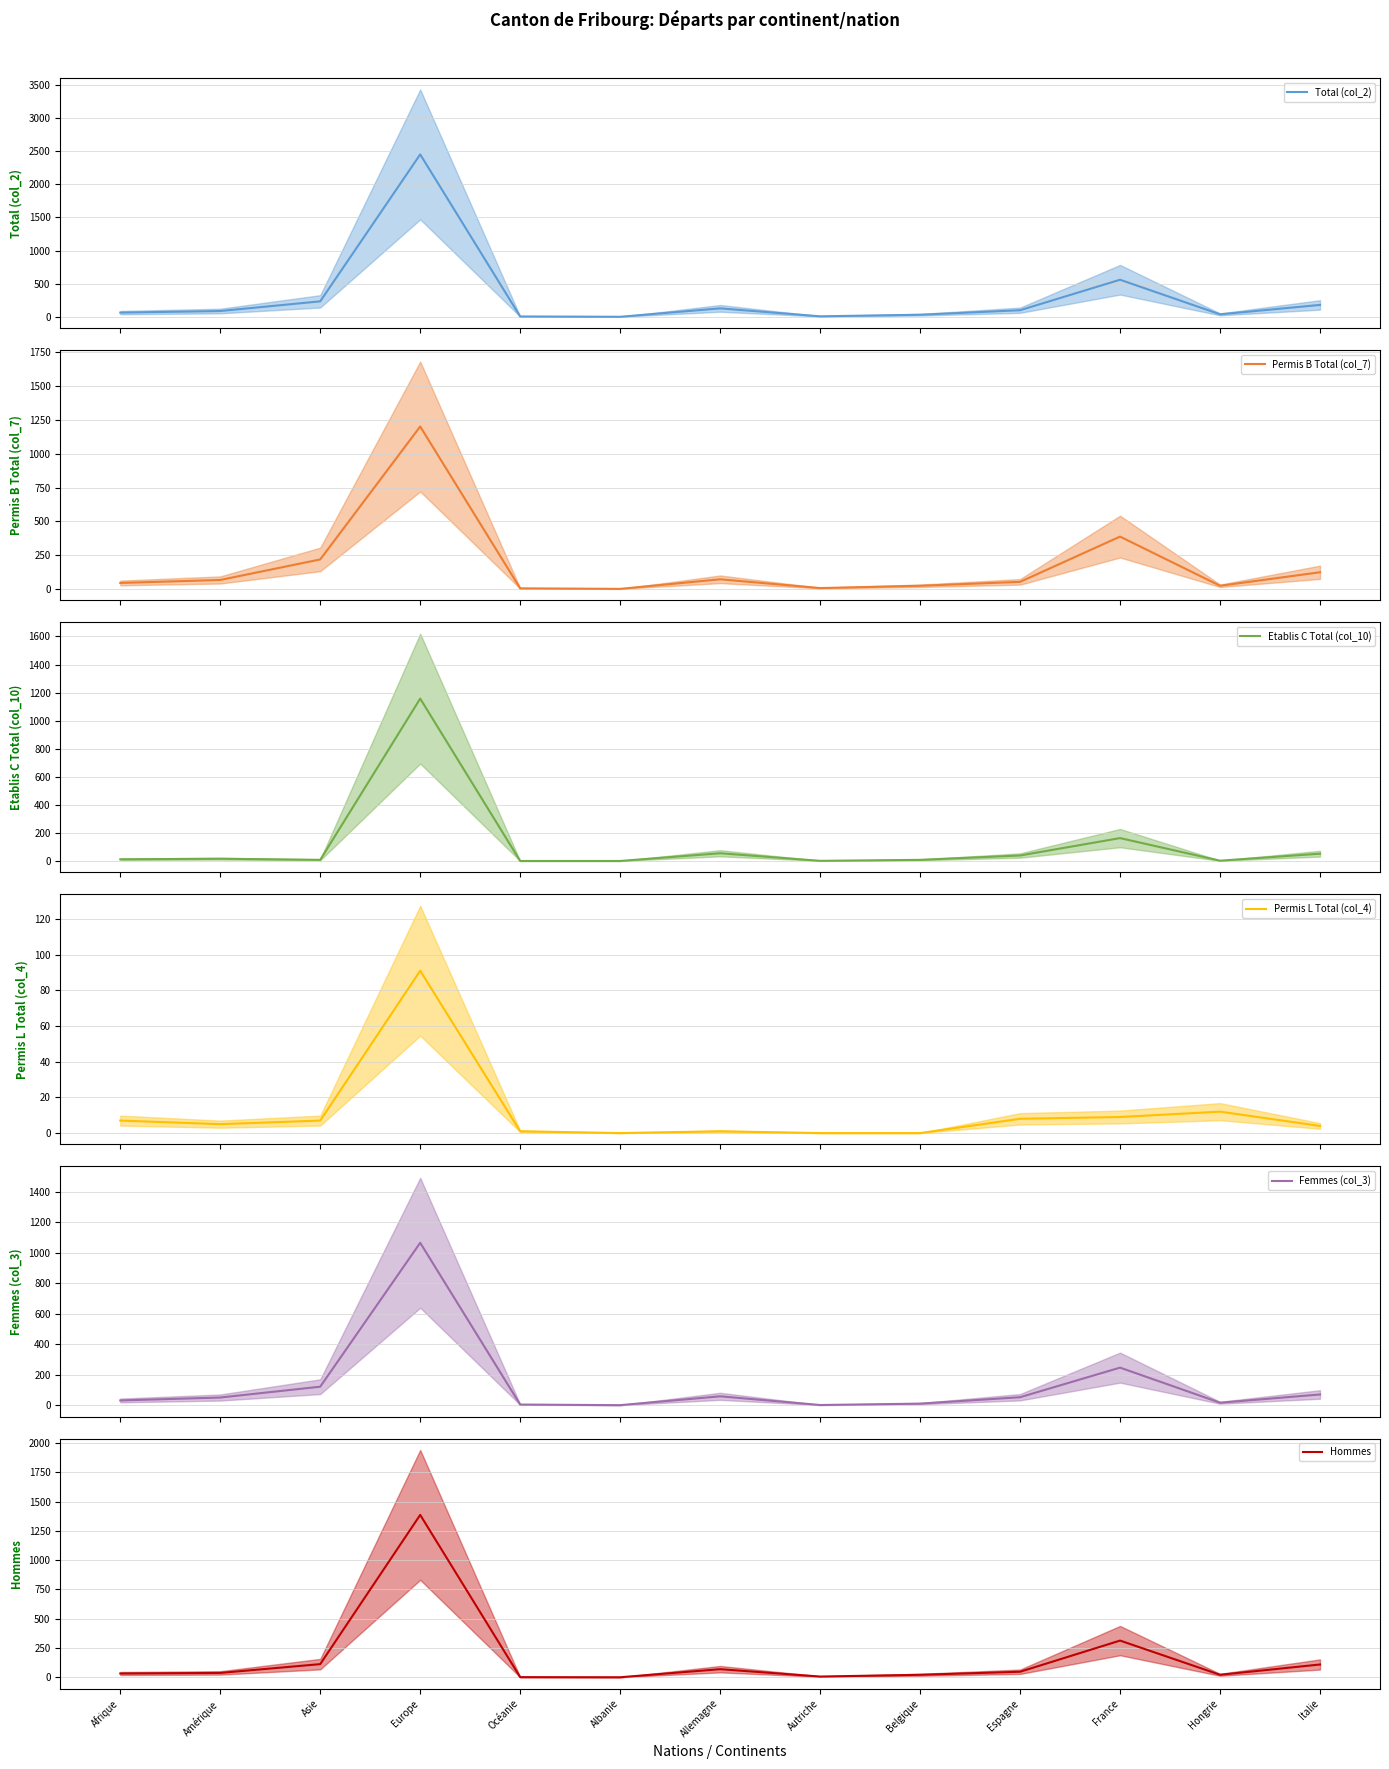

What are all the series names shown in the legend?

Total (col_2), Permis B Total (col_7), Etablis C Total (col_10), Permis L Total (col_4), Femmes (col_3), Hommes